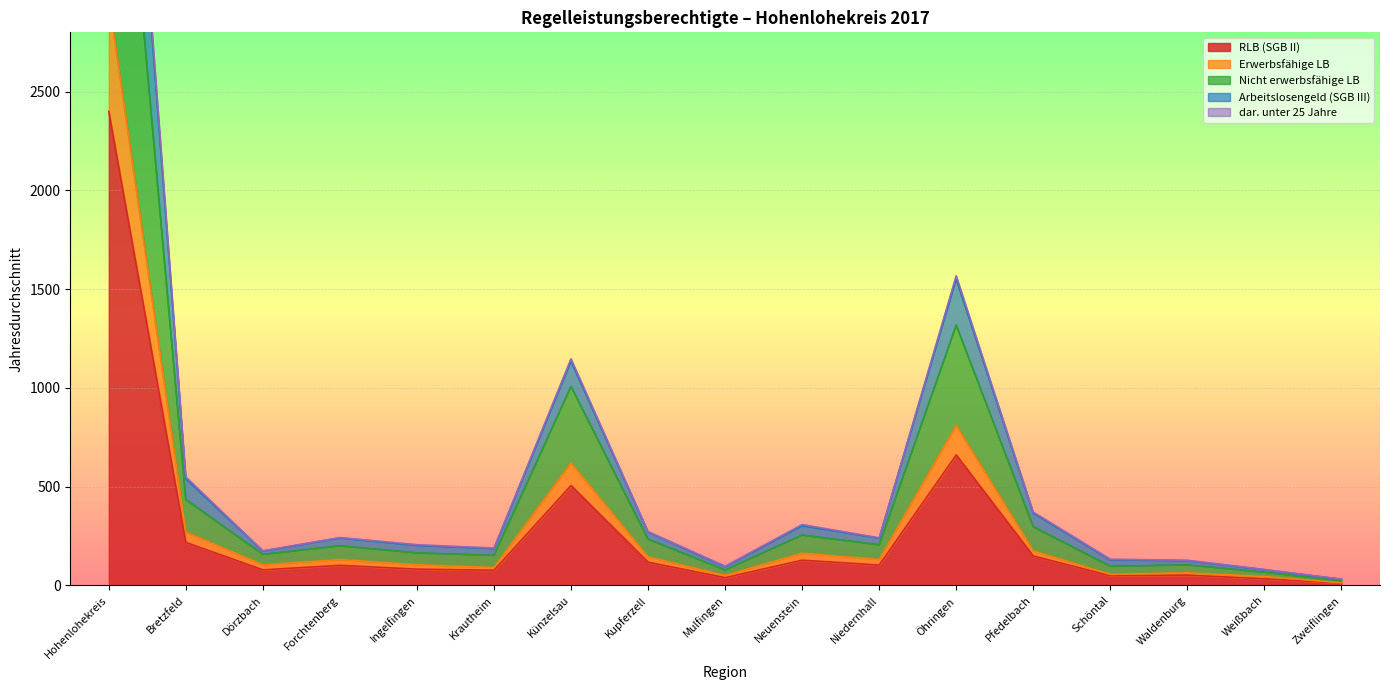

True or false: Arbeitslosengeld (SGB III) and Erwerbsfähige LB intersect in this chart.

False